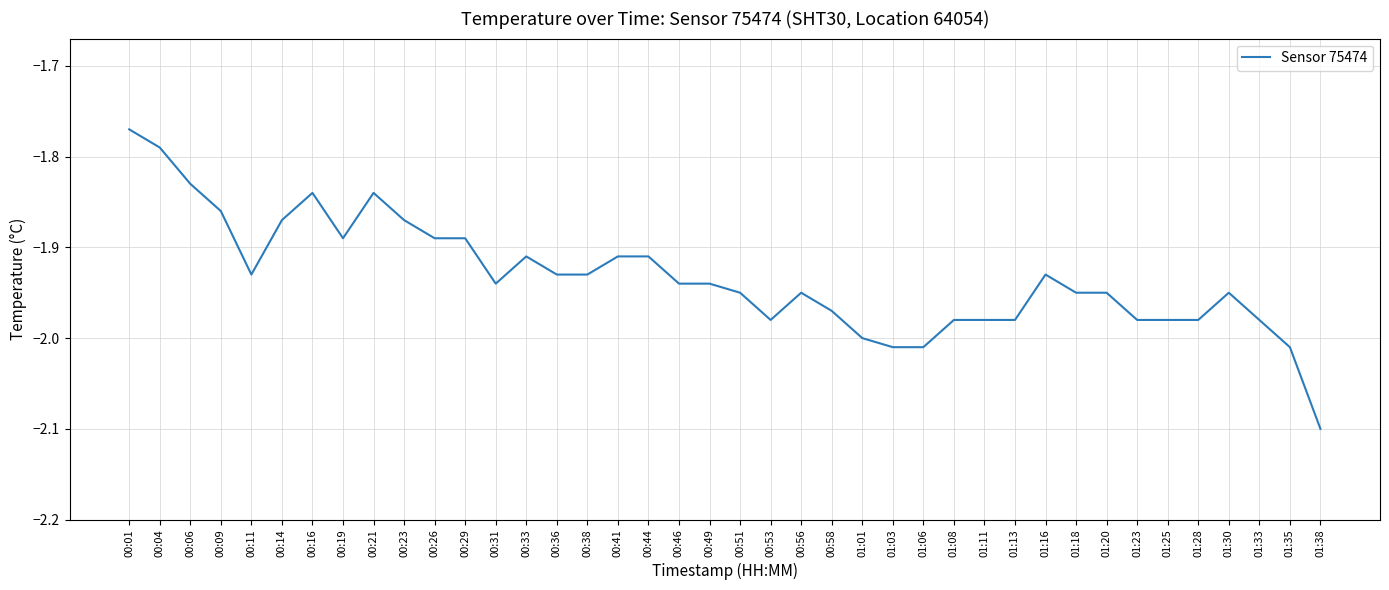

Is it true that the value at 00:46 is -1.1?

False